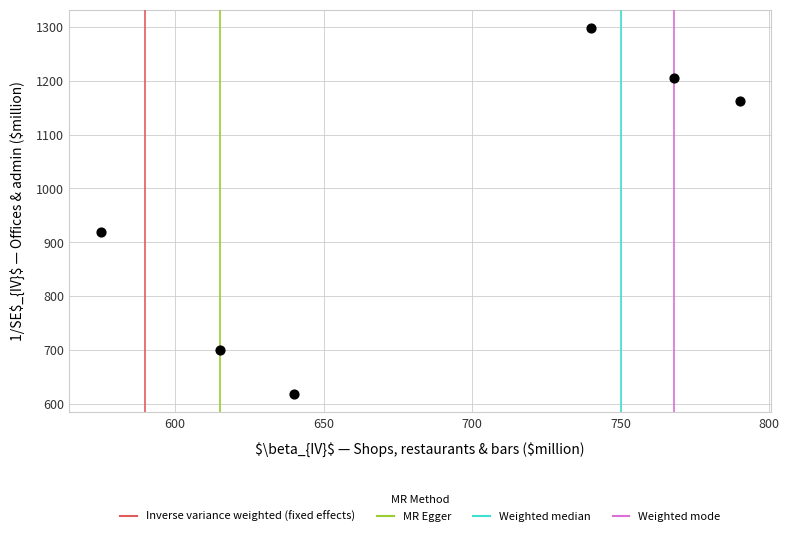

What is the range of X values (max minus min)?

215